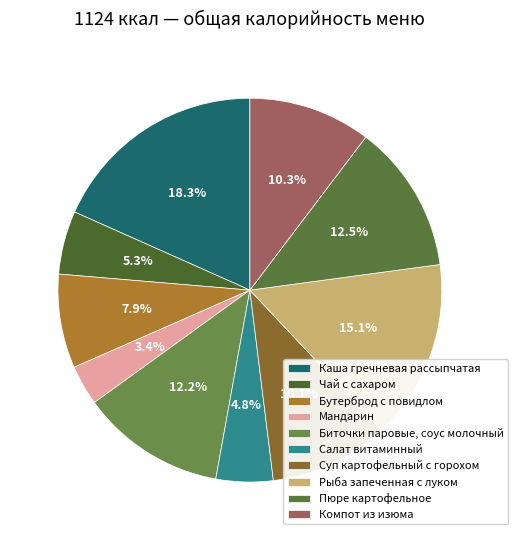

Rank the categories by value from highest to lowest.

Каша гречневая рассыпчатая, Рыба запеченная с луком, Пюре картофельное, Биточки паровые, соус молочный, Компот из изюма, Суп картофельный с горохом, Бутерброд с повидлом, Чай с сахаром, Салат витаминный, Мандарин